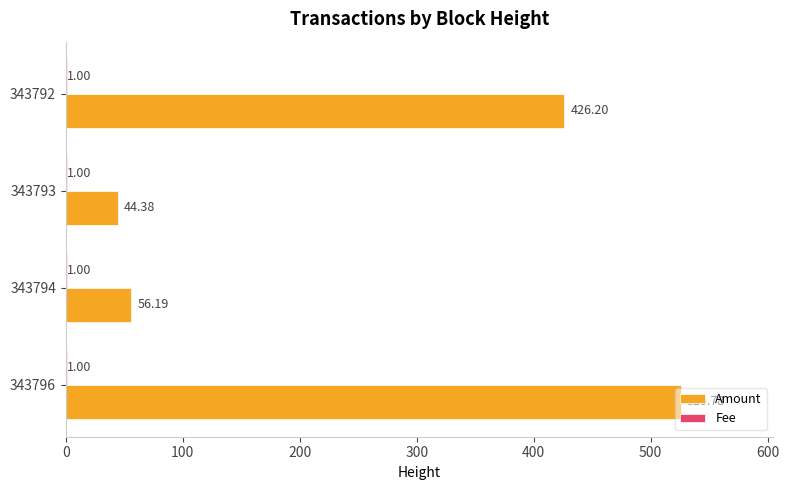

Which series has the largest total across all categories?

Amount